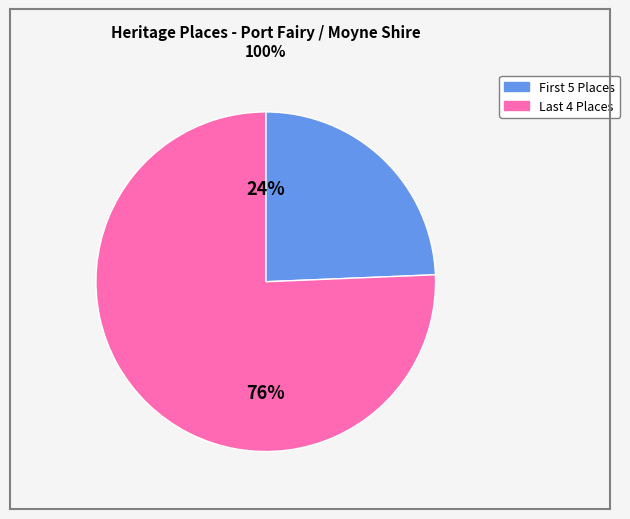

Is there any slice that represents more than half of the pie?

Yes